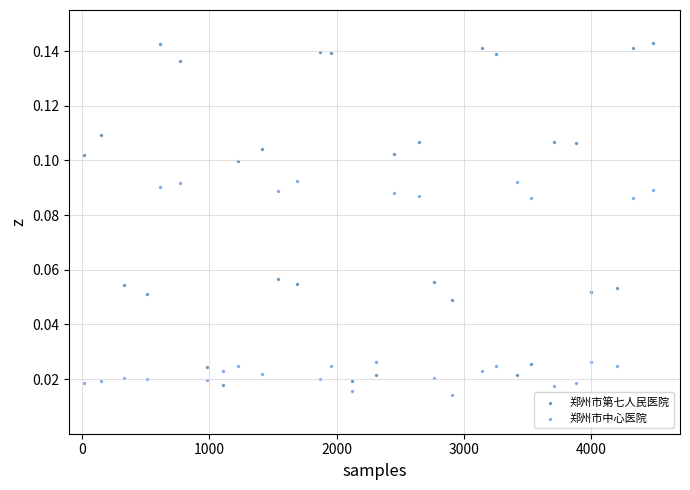

Which series has the widest spread of Y values?

郑州市第七人民医院